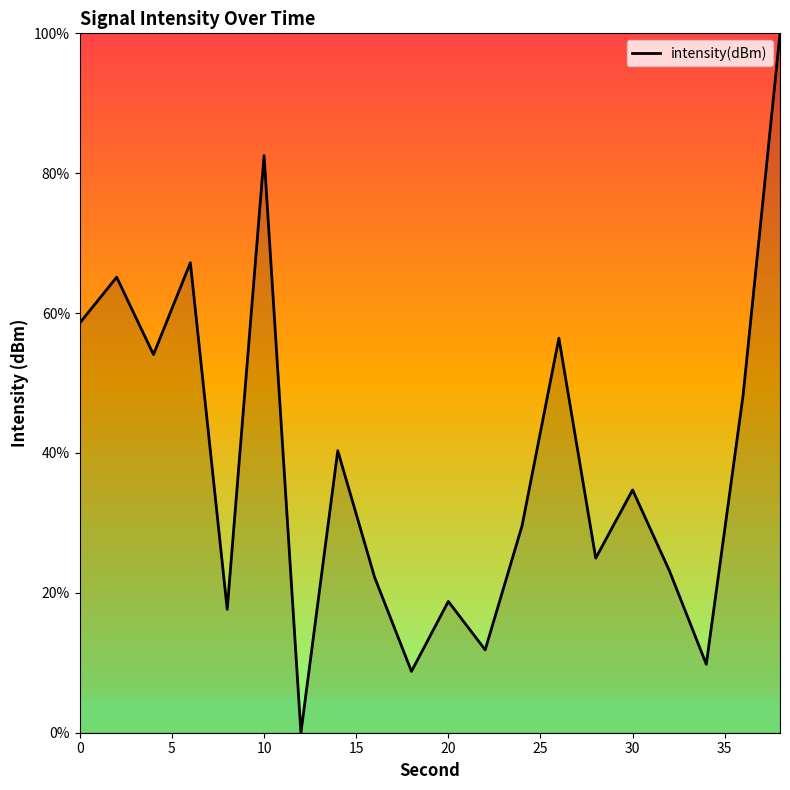

What is the difference between the maximum and minimum values?

100.0